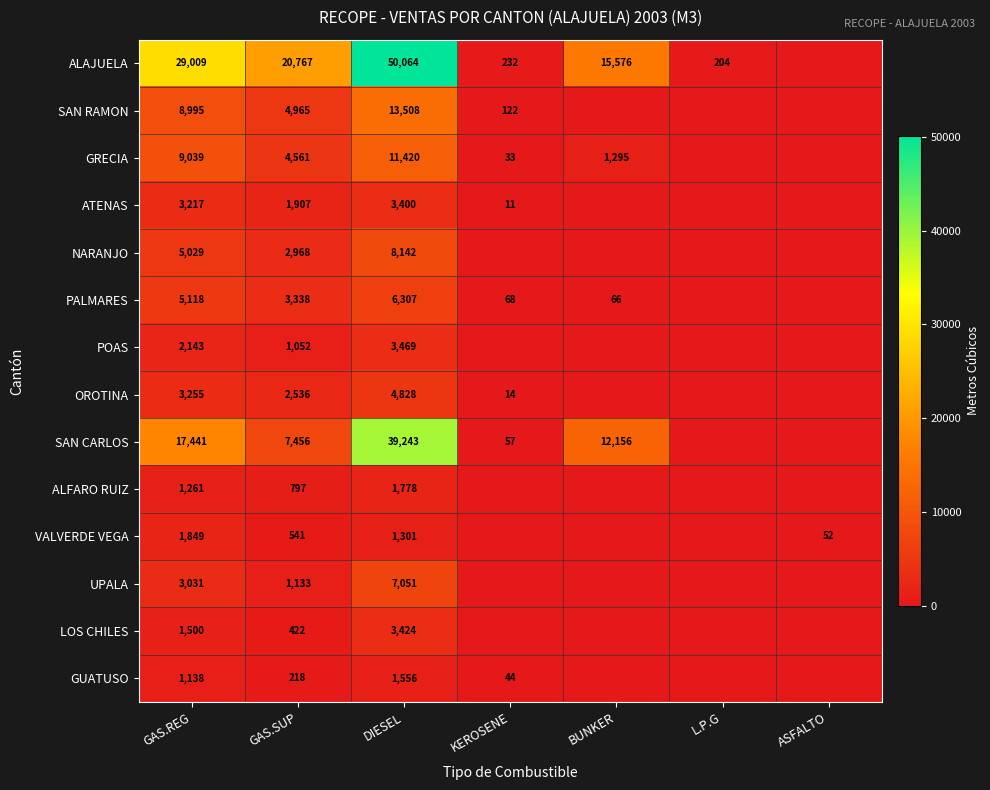

The ALAJUELA series shows 204 at L.P.G. True or false?

True